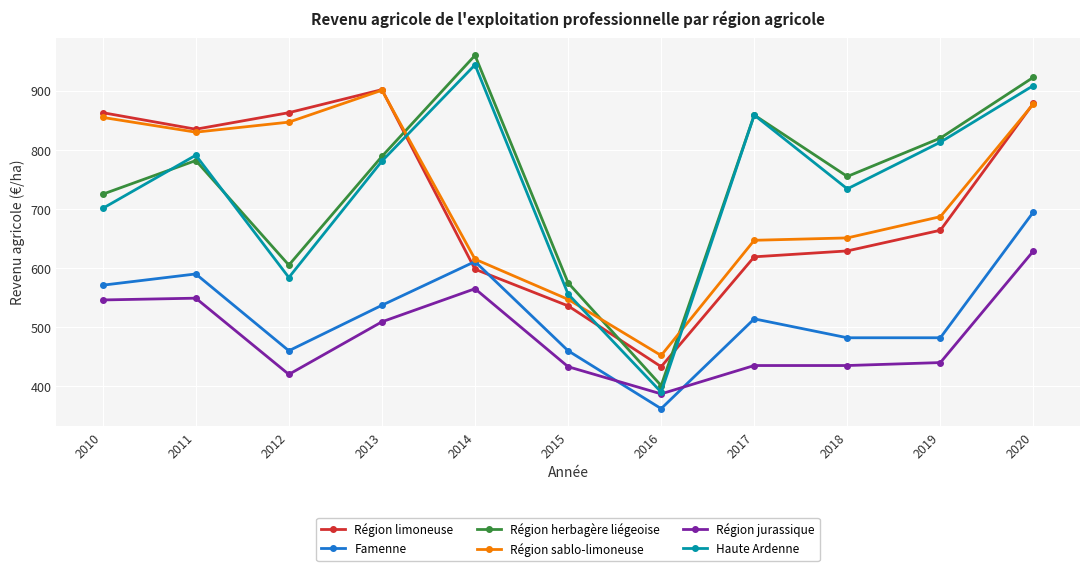

What is the difference between the Famenne values at 2013 and 2011?

53